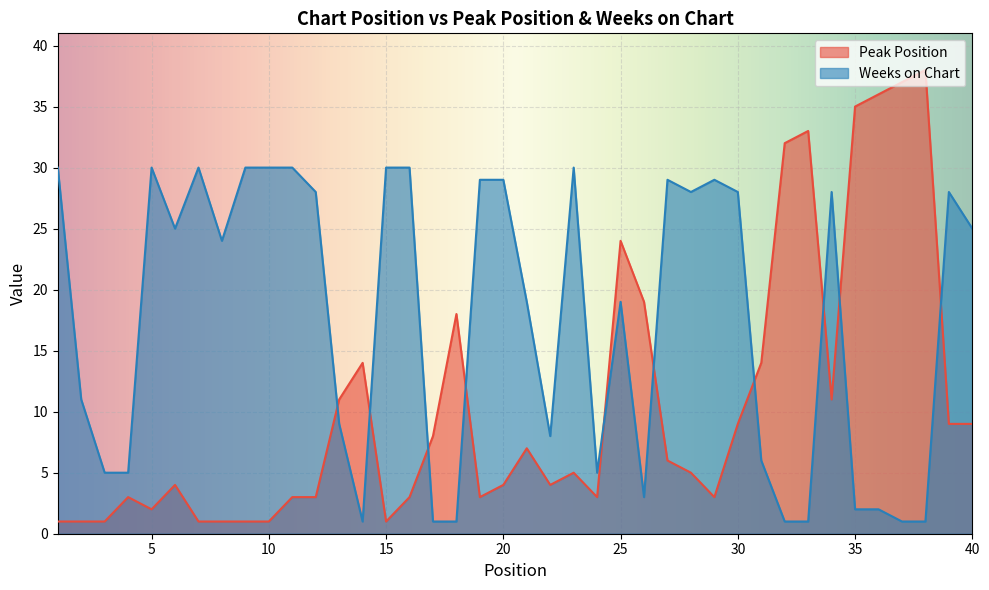

Reading left to right, transcribe all the data shown in this chart.

Peak Position: 1	1	1	3	2	4	1	1	1	1	3	3	11	14	1	3	8	18	3	4	7	4	5	3	24	19	6	5	3	9	14	32	33	11	35	36	37	38	9	9
Weeks on Chart: 30	11	5	5	30	25	30	24	30	30	30	28	9	1	30	30	1	1	29	29	19	8	30	5	19	3	29	28	29	28	6	1	1	28	2	2	1	1	28	25